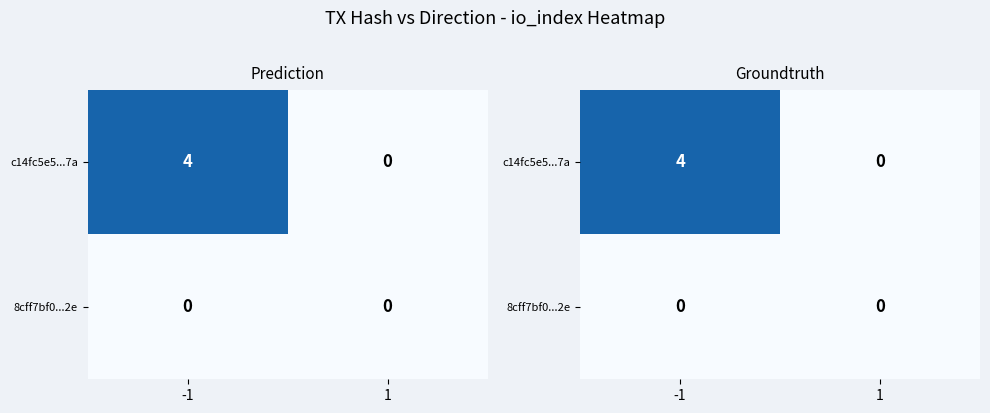

True or false: 8cff7bf0...2e has a value of 0 at 1.

True